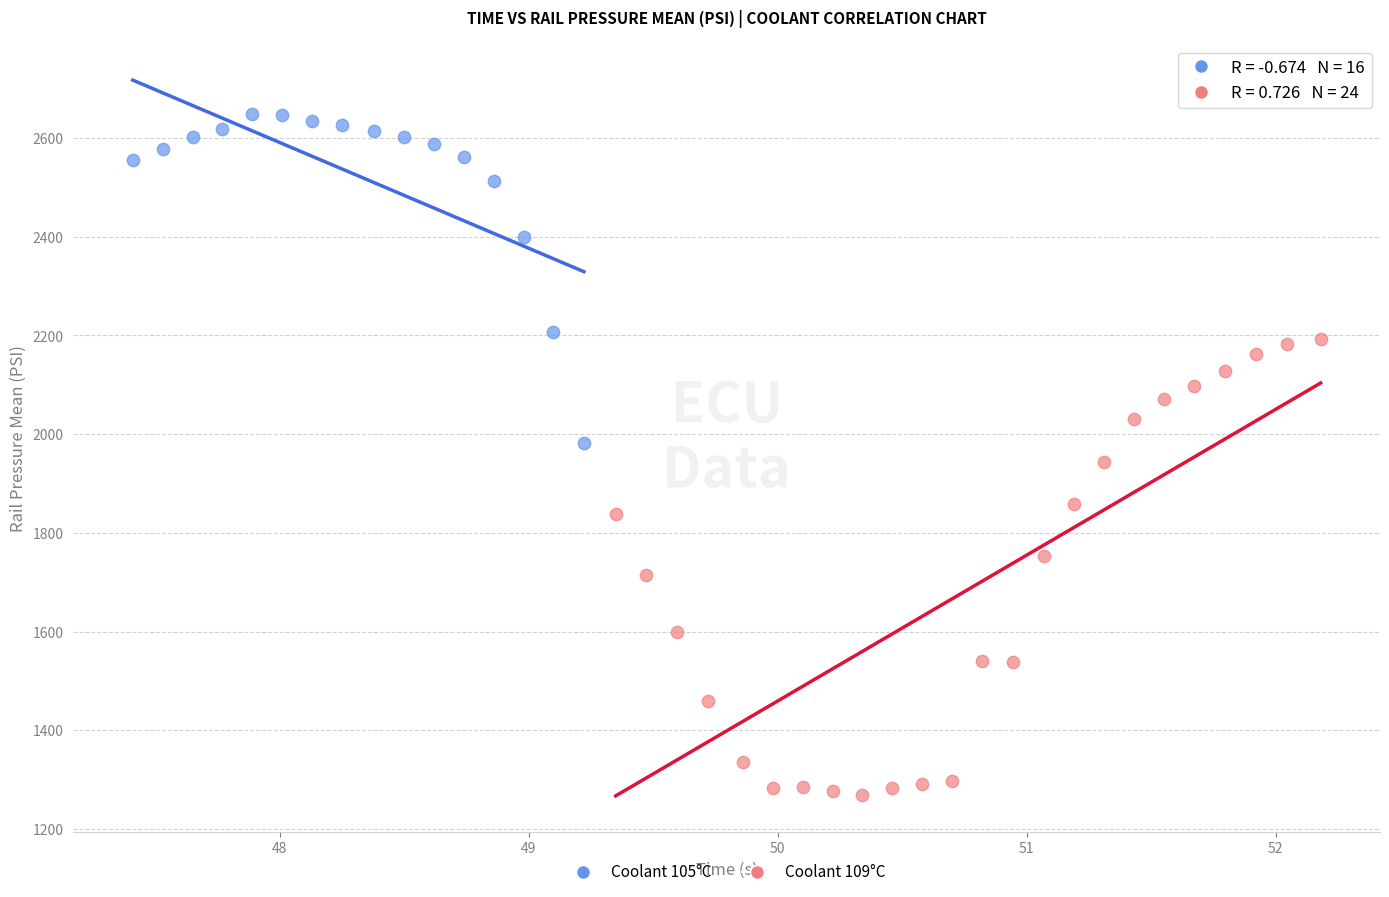

Which series has the largest Y range (max minus min)?

Coolant 109°C